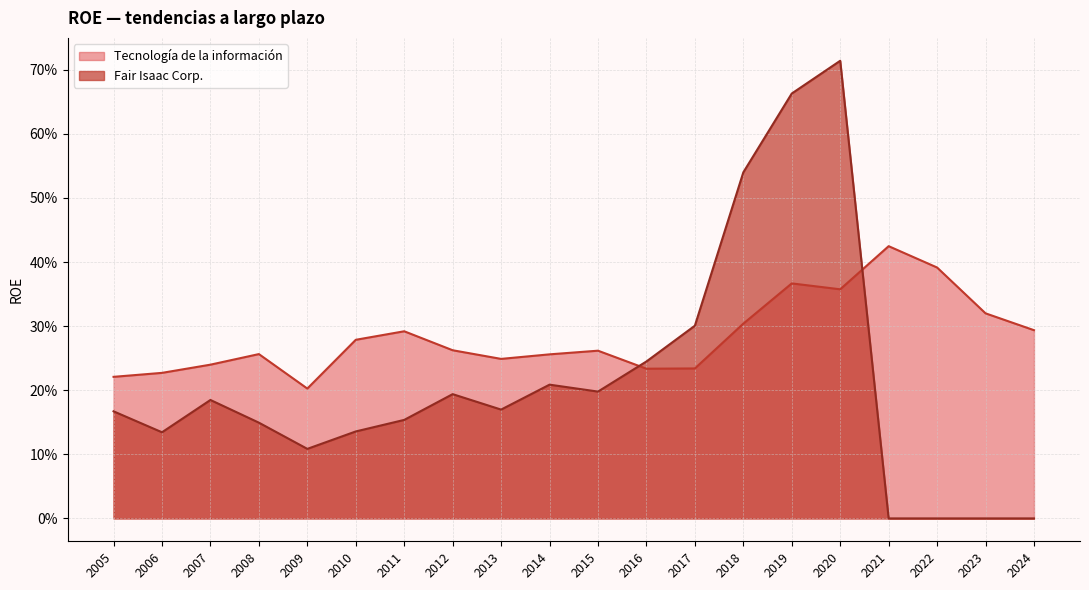

Reading right to left, list all the values displayed in this chart.

Fair Isaac Corp.: 2005=0.2	2006=0.1	2007=0.2	2008=0.1	2009=0.1	2010=0.1	2011=0.2	2012=0.2	2013=0.2	2014=0.2	2015=0.2	2016=0.2	2017=0.3	2018=0.5	2019=0.7	2020=0.7	2021=0.0	2022=0.0	2023=0.0	2024=0.0
Tecnología de la información: 2005=0.2	2006=0.2	2007=0.2	2008=0.3	2009=0.2	2010=0.3	2011=0.3	2012=0.3	2013=0.2	2014=0.3	2015=0.3	2016=0.2	2017=0.2	2018=0.3	2019=0.4	2020=0.4	2021=0.4	2022=0.4	2023=0.3	2024=0.3